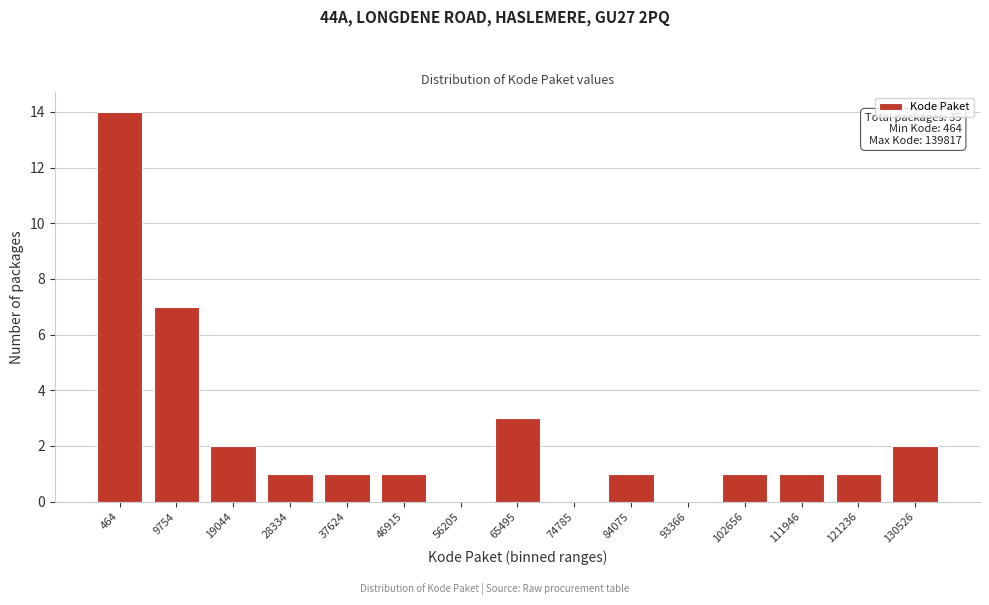

Reading left to right, what are all the values shown in this chart?

464=14	9754=7	19044=2	28334=1	37624=1	46915=1	56205=0	65495=3	74785=0	84075=1	93366=0	102656=1	111946=1	121236=1	130526=2